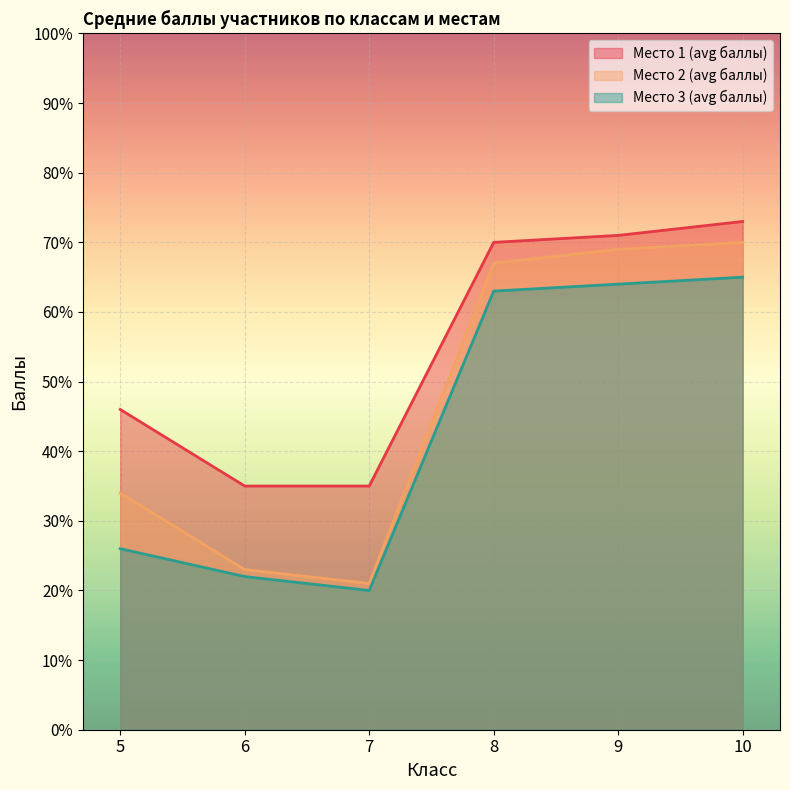

Is it true that Место 1 (avg баллы) equals 71 at 9?

True